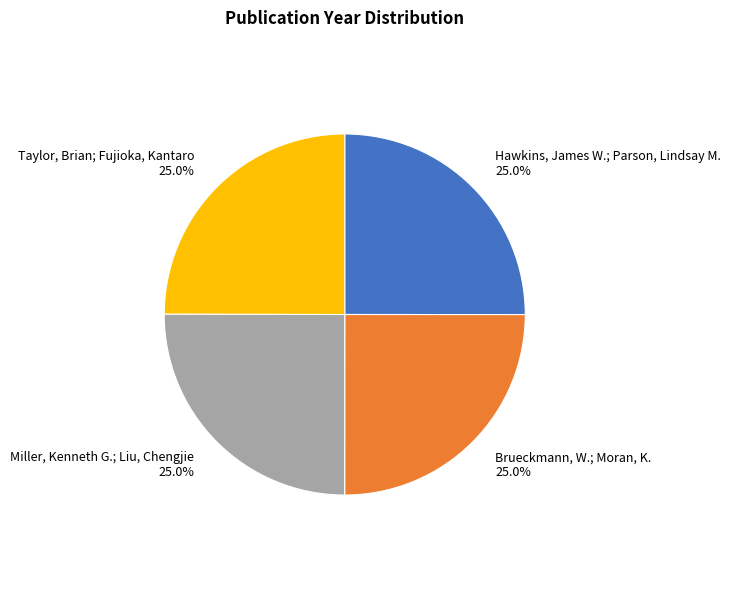

Is there a majority slice in this chart?

No